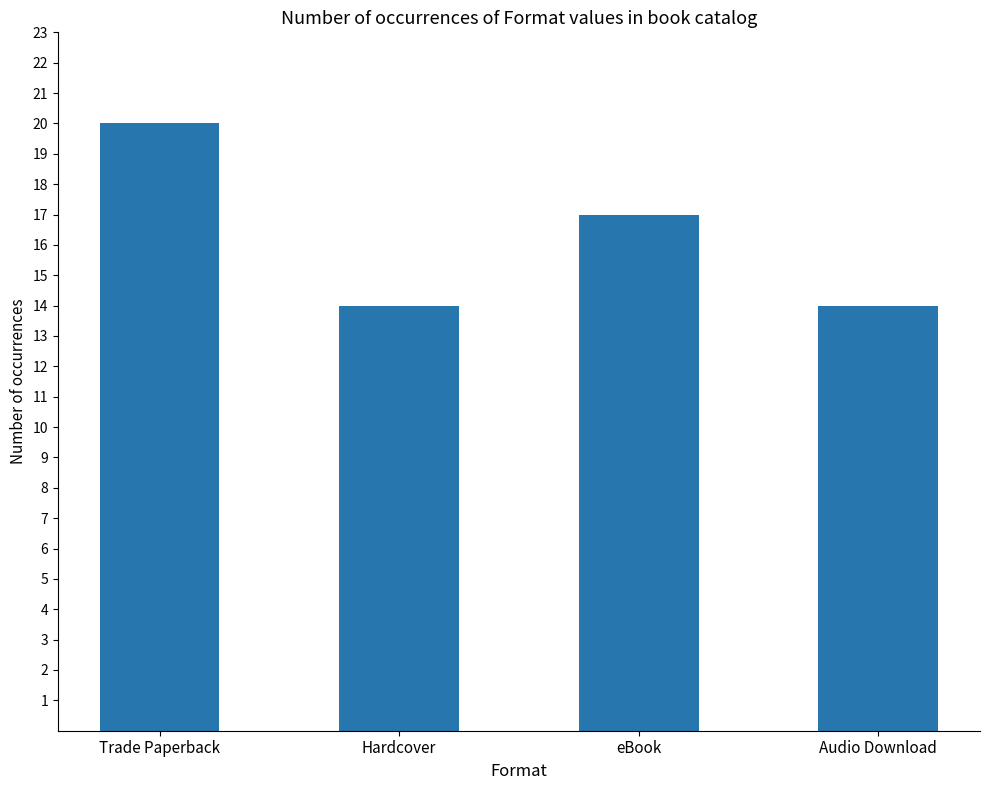

What is the greatest value displayed?

20